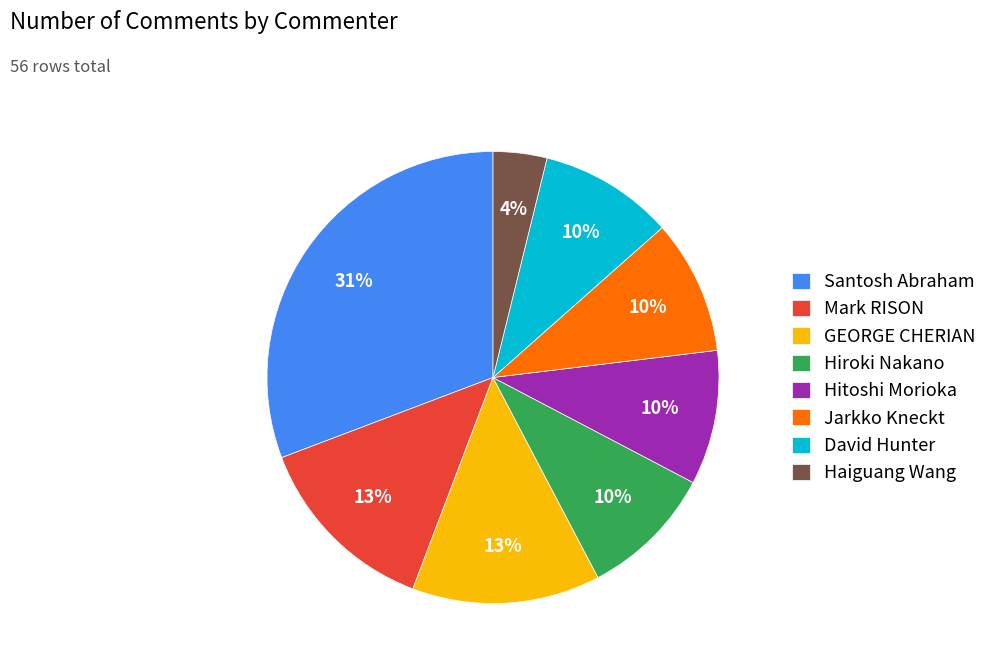

To the nearest percent, what is the difference between the largest and smallest slice percentages?

27%